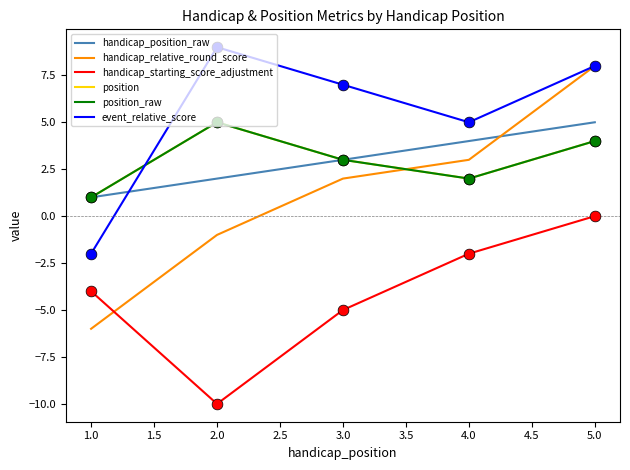

Is this an area chart (filled region under the line)?

No